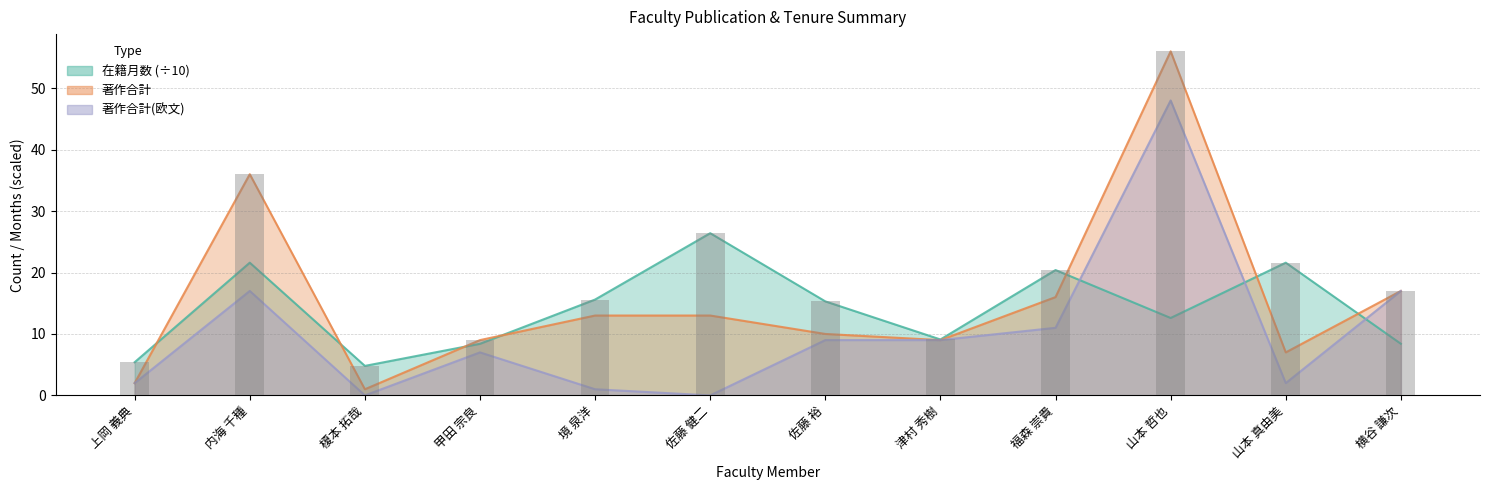

Which label corresponds to the largest value in the chart?

山本 哲也